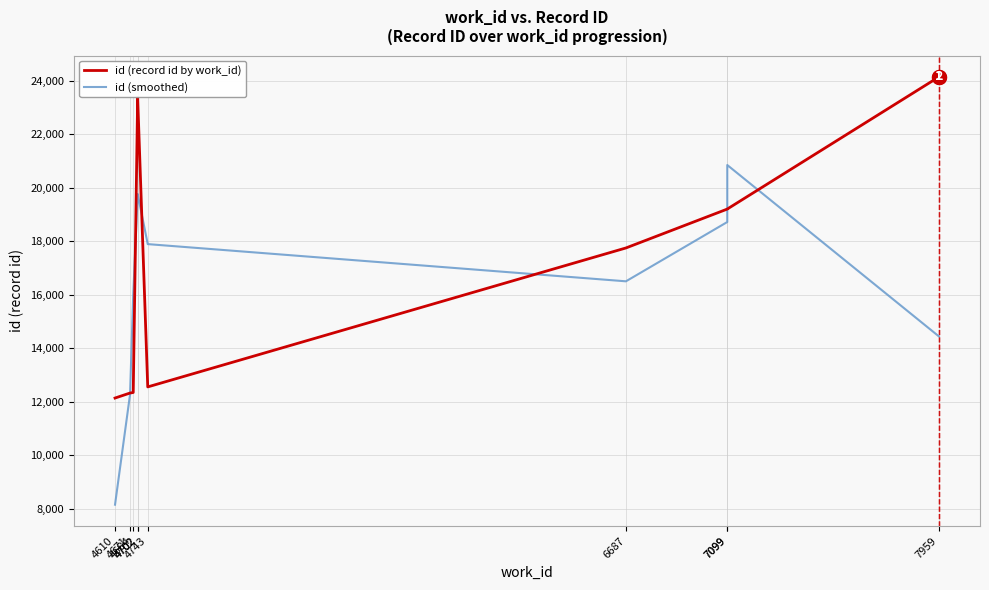

How many values in the id (record id by work_id) series are below 19202?

5